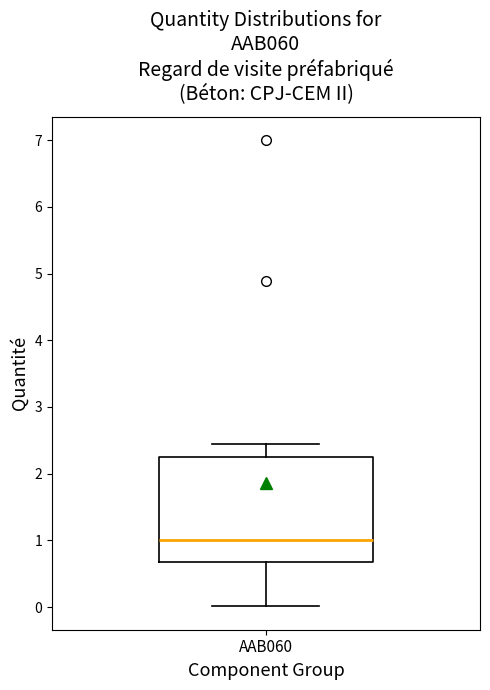

Read this box plot against the y-axis: the position of the median line, the range covered by the box, and the ends of both whiskers. The values are not printed on the chart, so give them approximately, as read against the axis.

median 1.0, box 0.7 to 2.3, whiskers 0.0 to 2.4